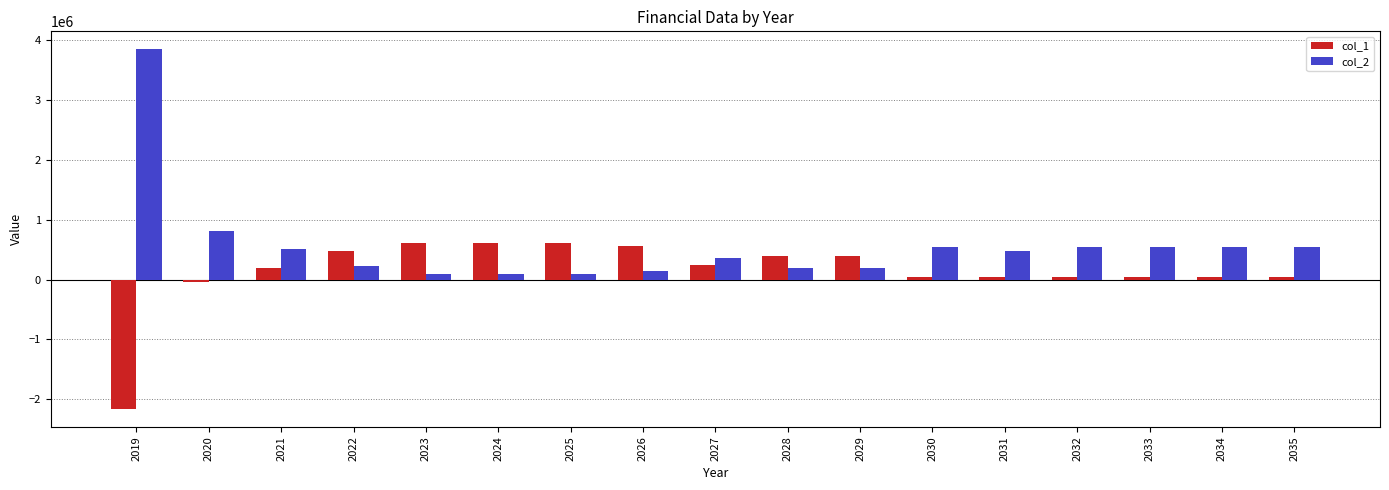

What value does the col_1 series have at 2029?

400000.0